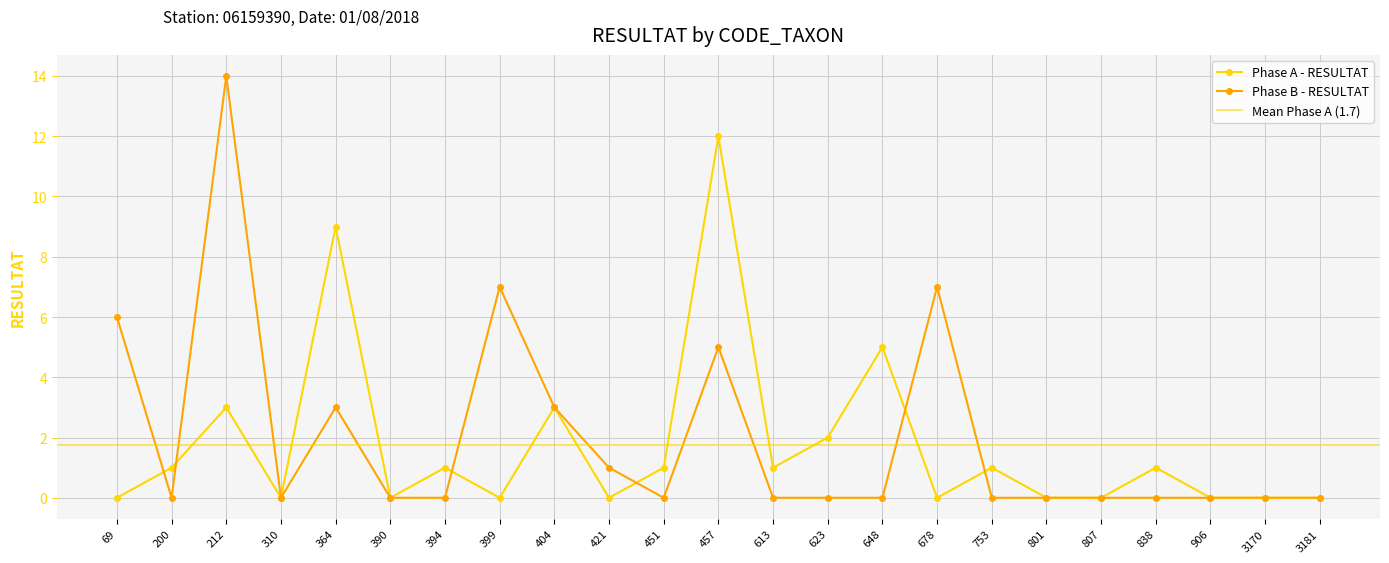

At how many categories does at least one series exceed 7?

3